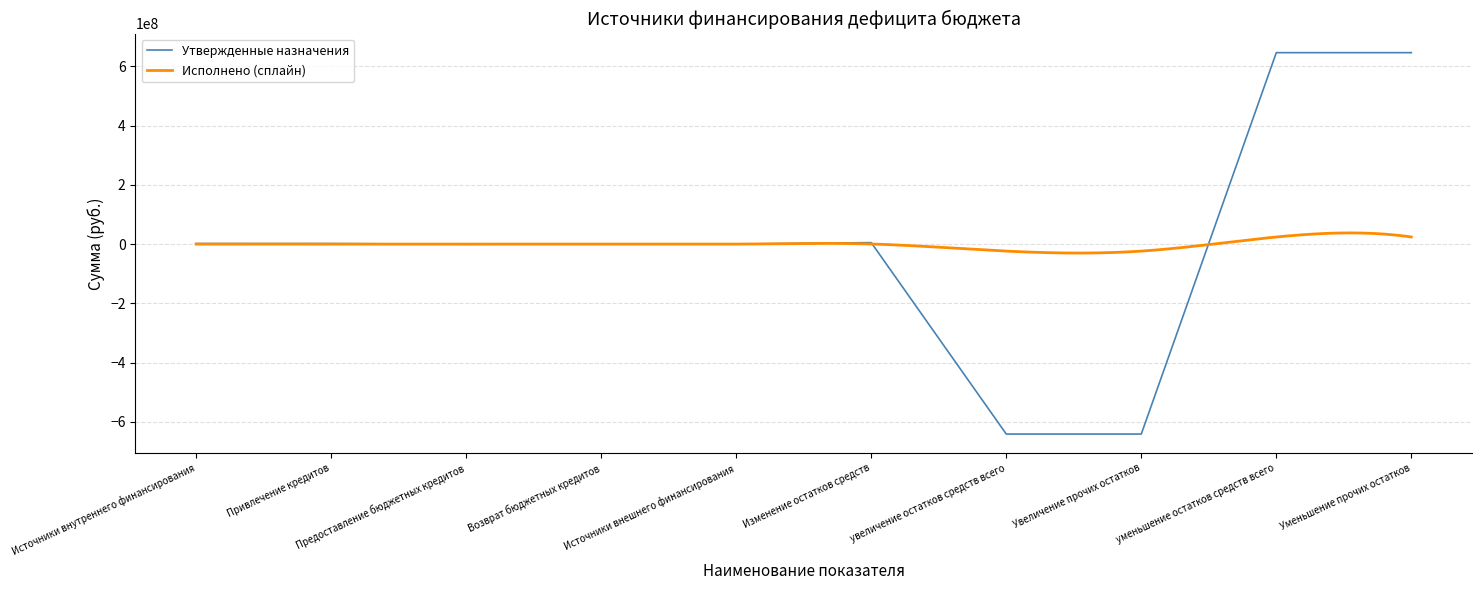

At which category does the data reach its first local valley?

Предоставление бюджетных кредитов